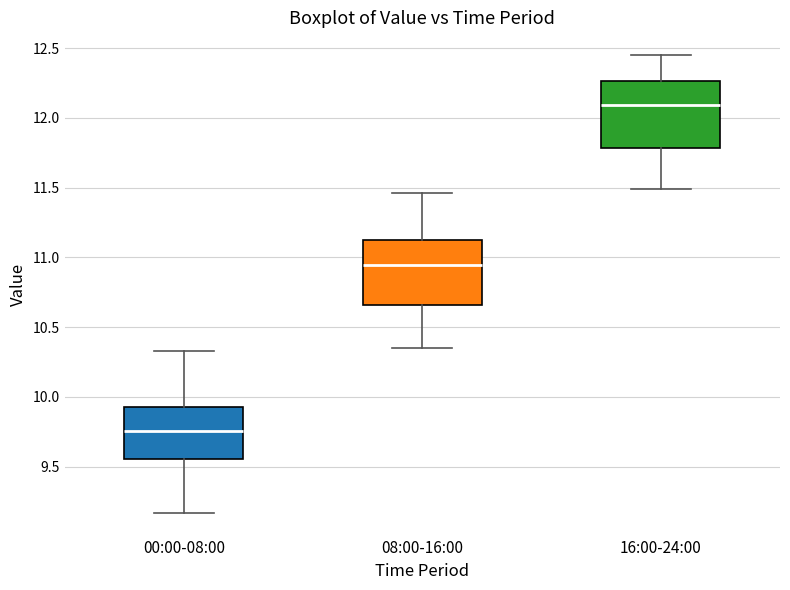

Where does the upper whisker of the box for 16:00-24:00 end on the y-axis? The values are not printed on the chart, so give them approximately, as read against the axis.

12.45